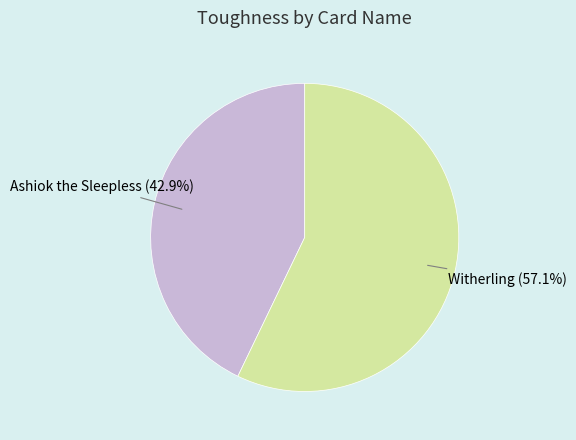

To the nearest percent, what portion does Ashiok the Sleepless represent?

43%